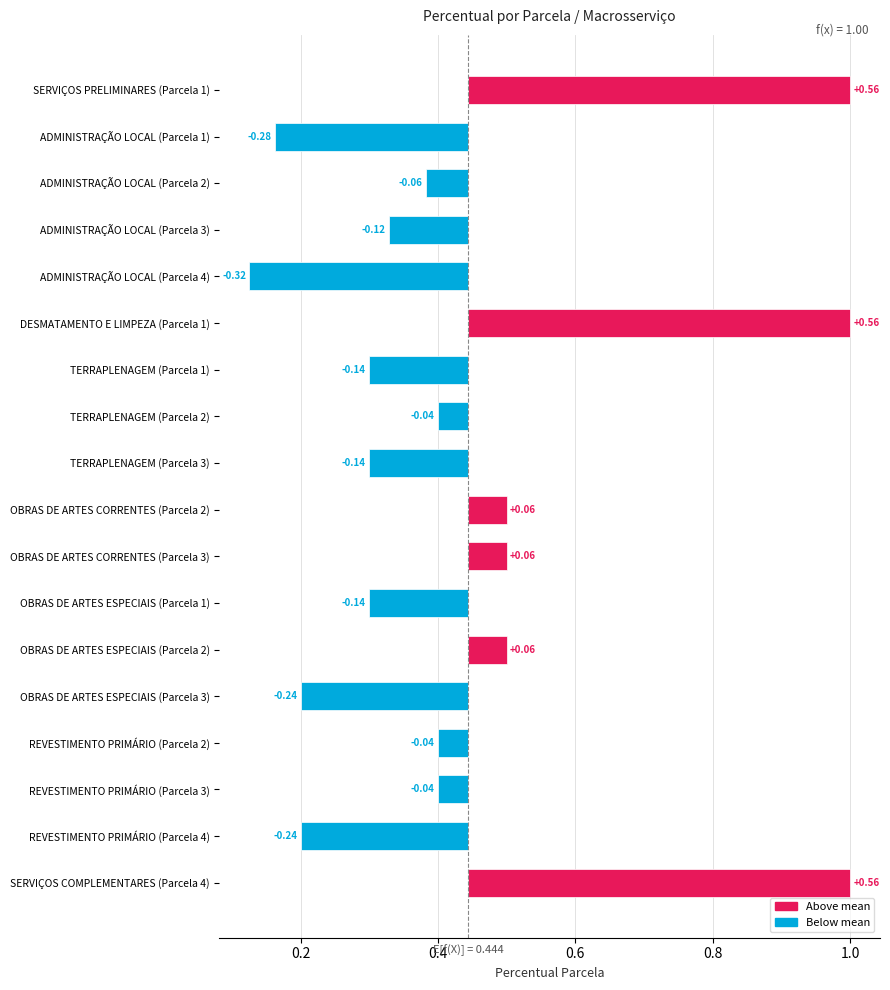

What is the approximate value at OBRAS DE ARTES ESPECIAIS (Parcela 3)?

0.2